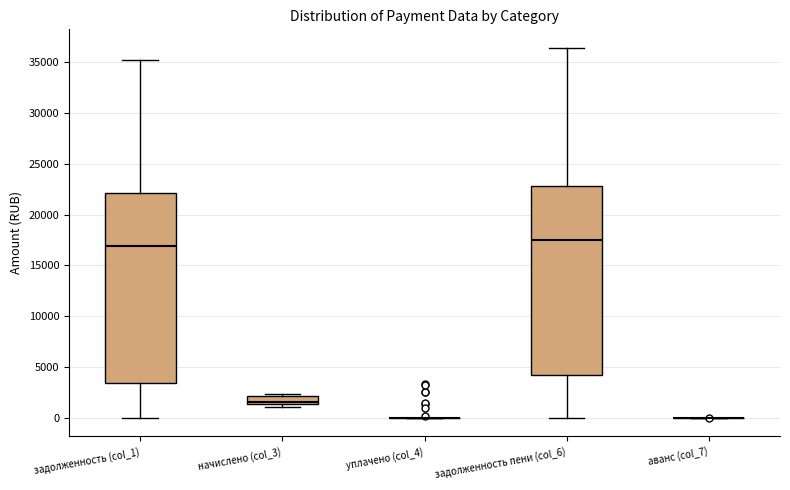

Reading left to right, read every box against the y-axis: the position of its median line, the range the box covers, and the ends of its whiskers. The values are not printed on the chart, so give them approximately, as read against the axis.

задолженность (col_1): median 17000, box 3500 to 22000, whiskers 0 to 35000
начислено (col_3): median 1500 (just above the box's lower edge), box 1500 to 2000, whiskers 1000 to 2500
уплачено (col_4): box collapsed to a line at 0, whiskers 0 to 0
задолженность пени (col_6): median 17500, box 4000 to 23000, whiskers 0 to 36500
аванс (col_7): box collapsed to a line at 0, whiskers 0 to 0